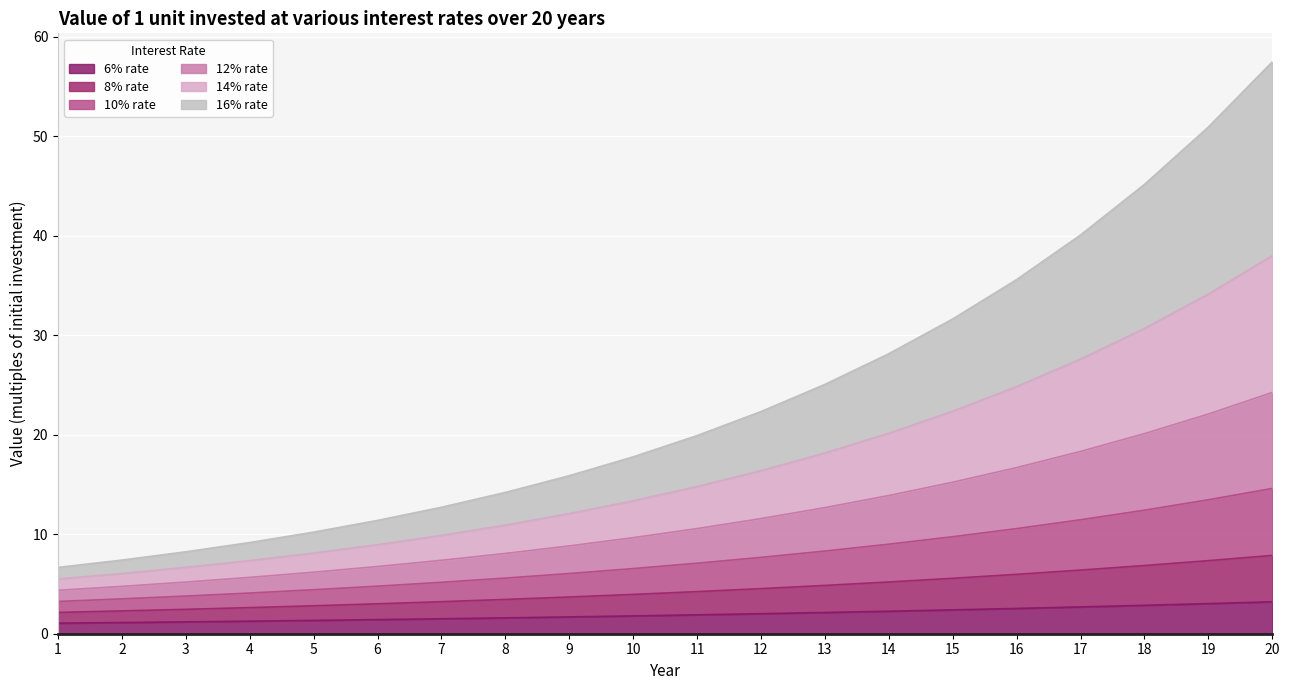

What are all the series names shown in the legend?

6% rate, 8% rate, 10% rate, 12% rate, 14% rate, 16% rate